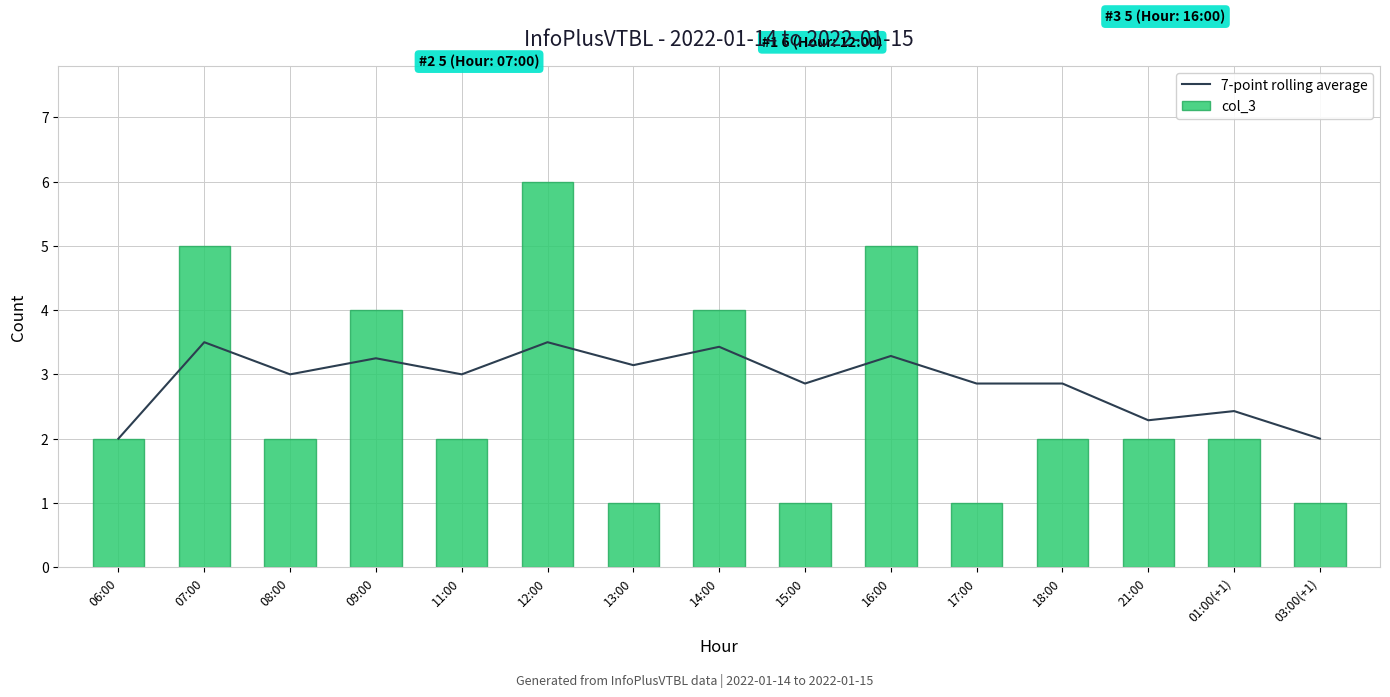

Where is col_3 nearest to the value 3?

06:00